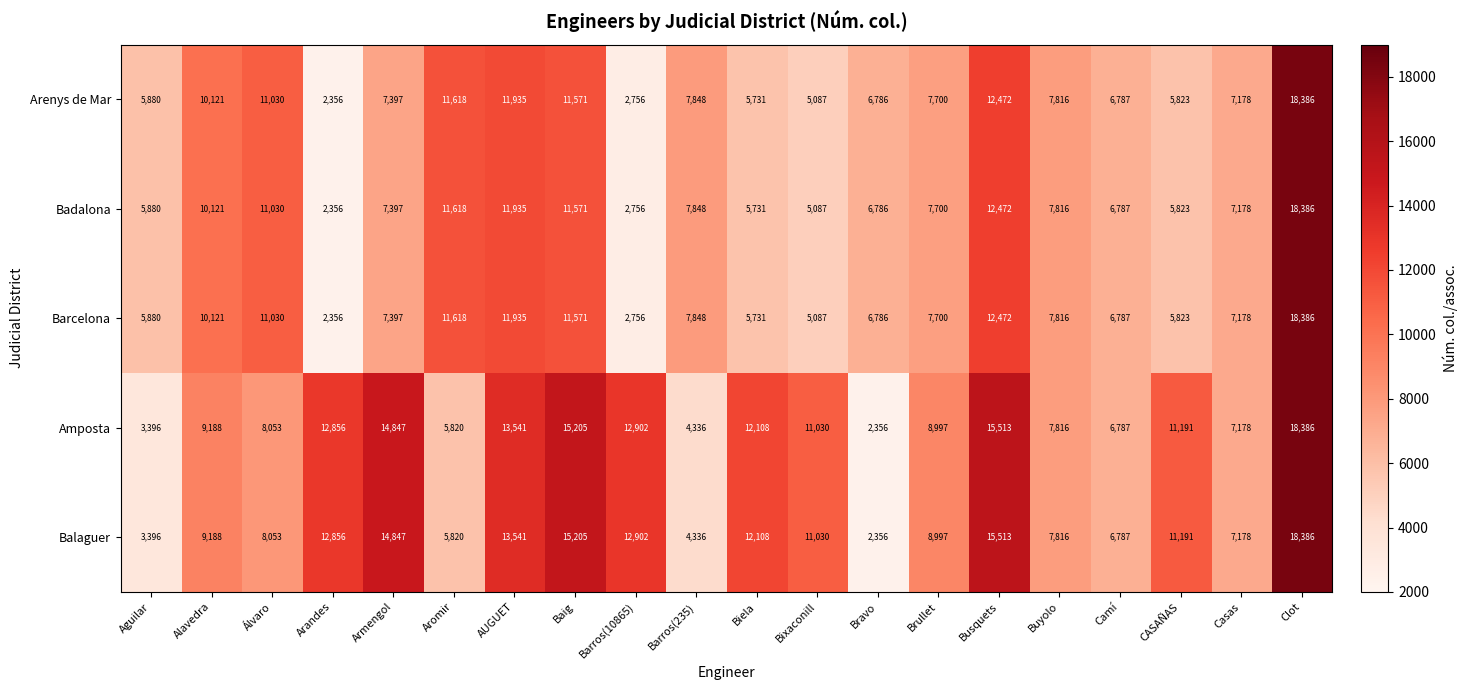

Is it true that Barcelona equals 2063 at Casas?

False